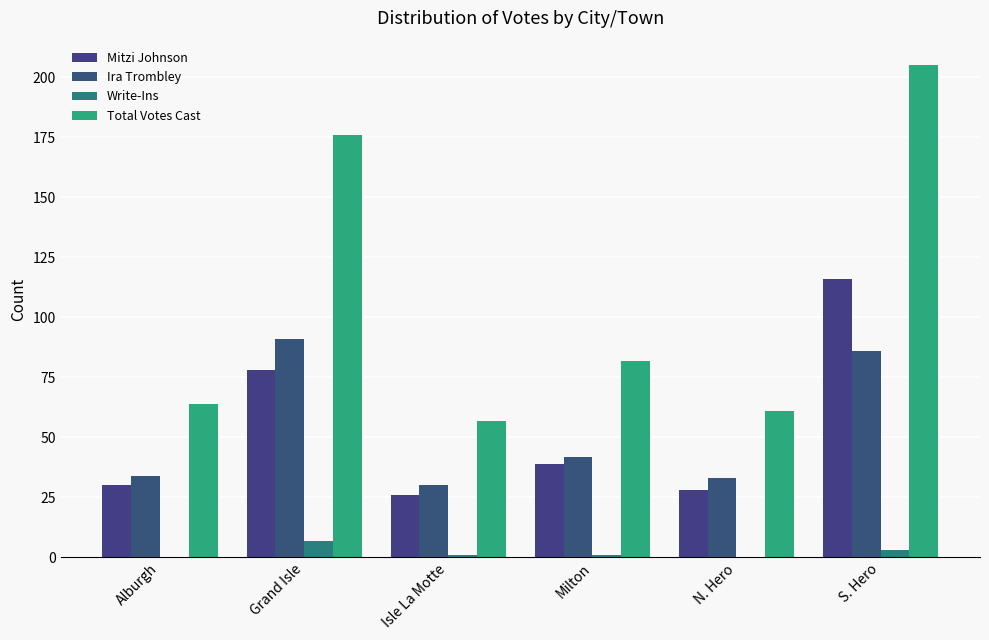

What are all the series names shown in the legend?

Mitzi Johnson, Ira Trombley, Write-Ins, Total Votes Cast